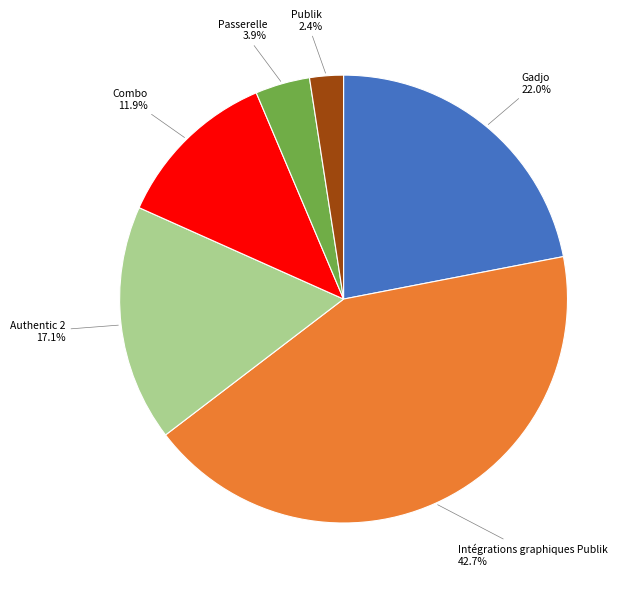

Is it true that Intégrations graphiques Publik is 1% of the pie?

False